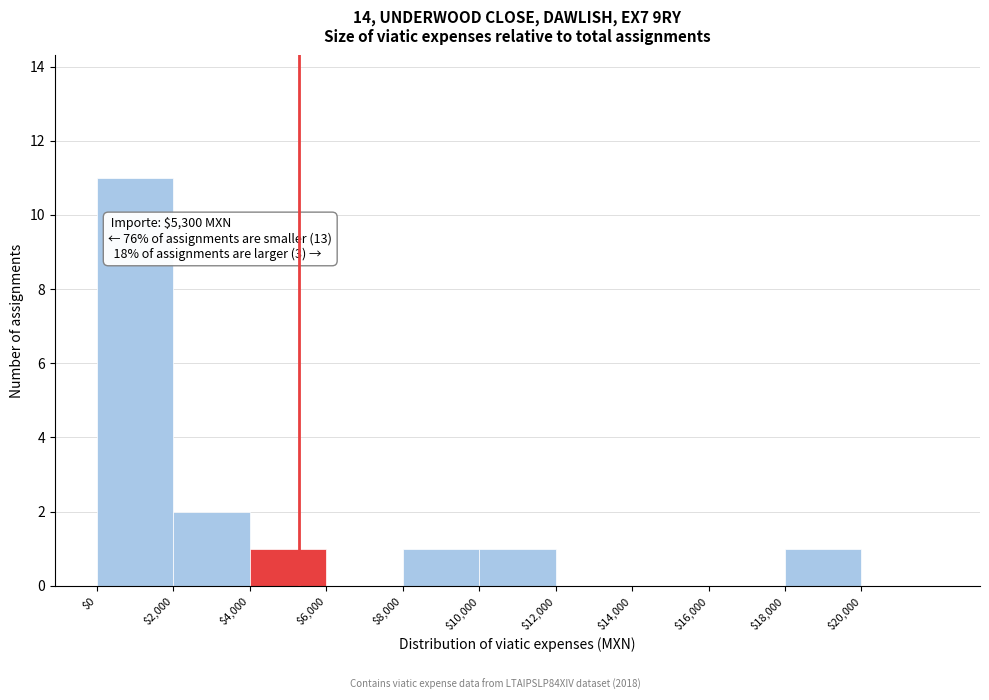

Which range on the x-axis has the tallest bar?

0 to 2000